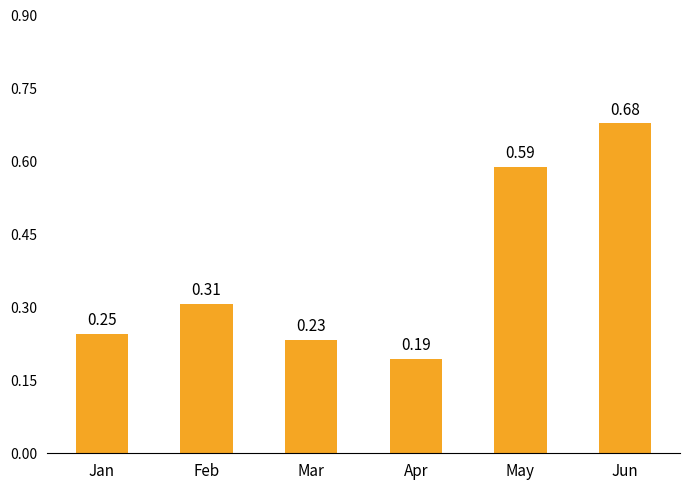

What is the average value?

0.4